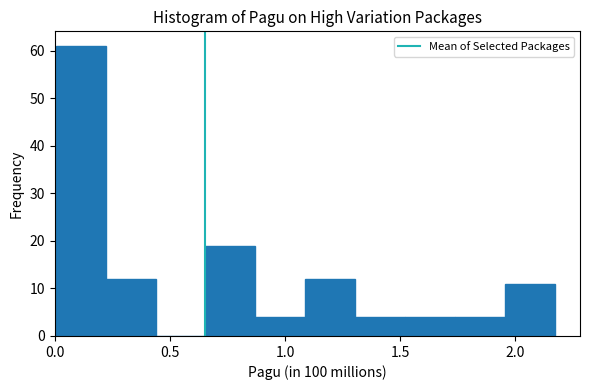

Reading left to right, list every bar in this chart as the range it spans on the x-axis followed by its height. Neither the bar edges nor the heights are printed on the chart, so give them approximately, as read against the axes.

0.00 to 0.20: 61
0.20 to 0.45: 12
0.45 to 0.65: 0
0.65 to 0.85: 19
0.85 to 1.10: 4
1.10 to 1.30: 12
1.30 to 1.50: 4
1.50 to 1.75: 4
1.75 to 1.95: 4
1.95 to 2.15: 11